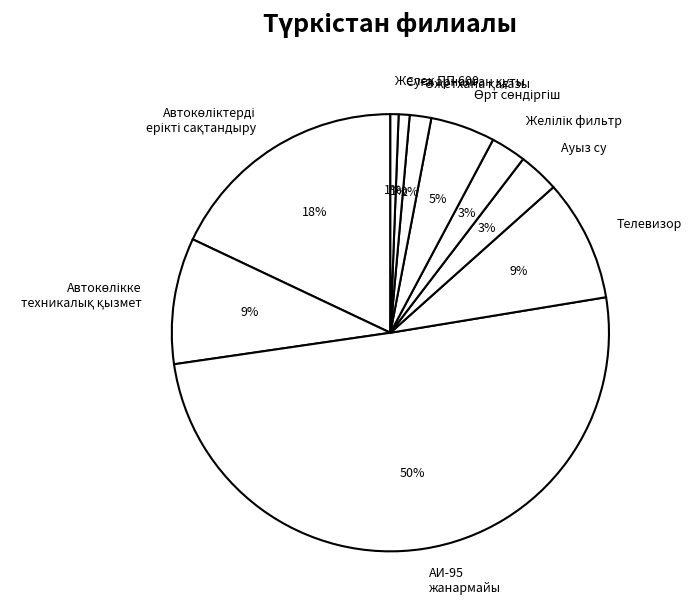

Is it true that Телевизор is 23% of the pie?

False